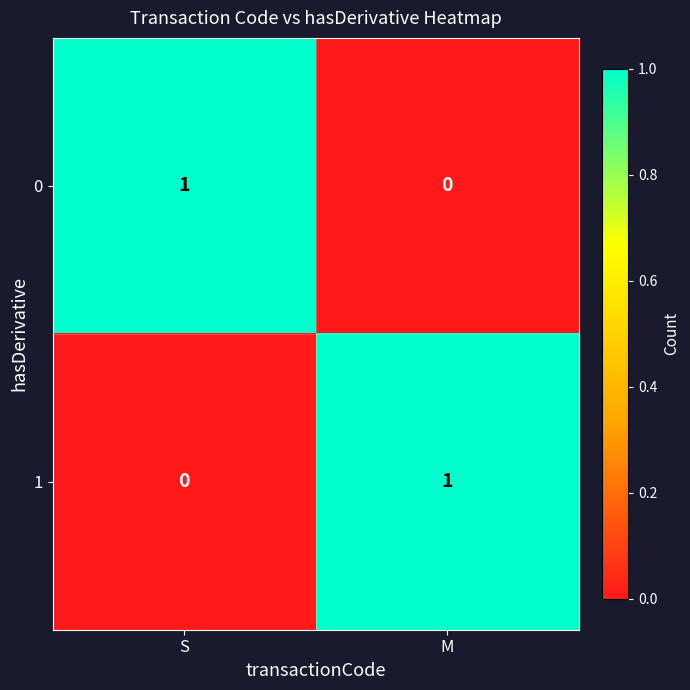

Is the value of 1 at S greater than the value of 0 at S?

No